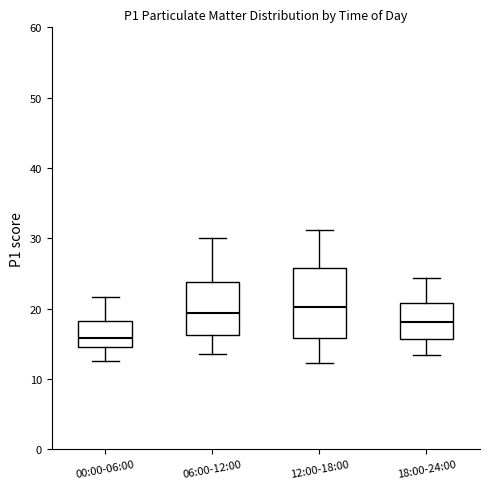

Reading left to right, read every box against the y-axis: the position of its median line, the range the box covers, and the ends of its whiskers. The values are not printed on the chart, so give them approximately, as read against the axis.

00:00-06:00: median 16, box 15 to 18, whiskers 13 to 22
06:00-12:00: median 19, box 16 to 24, whiskers 14 to 30
12:00-18:00: median 20, box 16 to 26, whiskers 12 to 31
18:00-24:00: median 18, box 16 to 21, whiskers 13 to 24